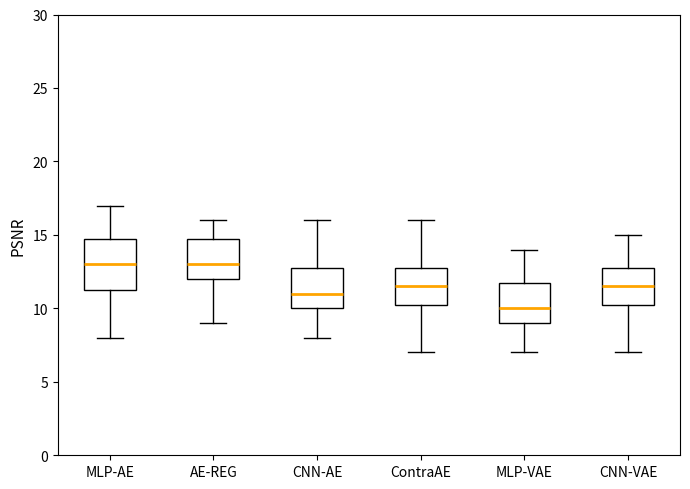

Reading left to right, transcribe this box plot: for each box, give where its median line is, the range the box spans, and where its two whiskers end, as read against the y-axis. The values are not printed on the chart, so give them approximately, as read against the axis.

MLP-AE: median 13.0, box 11.5 to 15.0, whiskers 8.0 to 17.0
AE-REG: median 13.0, box 12.0 to 15.0, whiskers 9.0 to 16.0
CNN-AE: median 11.0, box 10.0 to 13.0, whiskers 8.0 to 16.0
ContraAE: median 11.5, box 10.5 to 13.0, whiskers 7.0 to 16.0
MLP-VAE: median 10.0, box 9.0 to 12.0, whiskers 7.0 to 14.0
CNN-VAE: median 11.5, box 10.5 to 13.0, whiskers 7.0 to 15.0